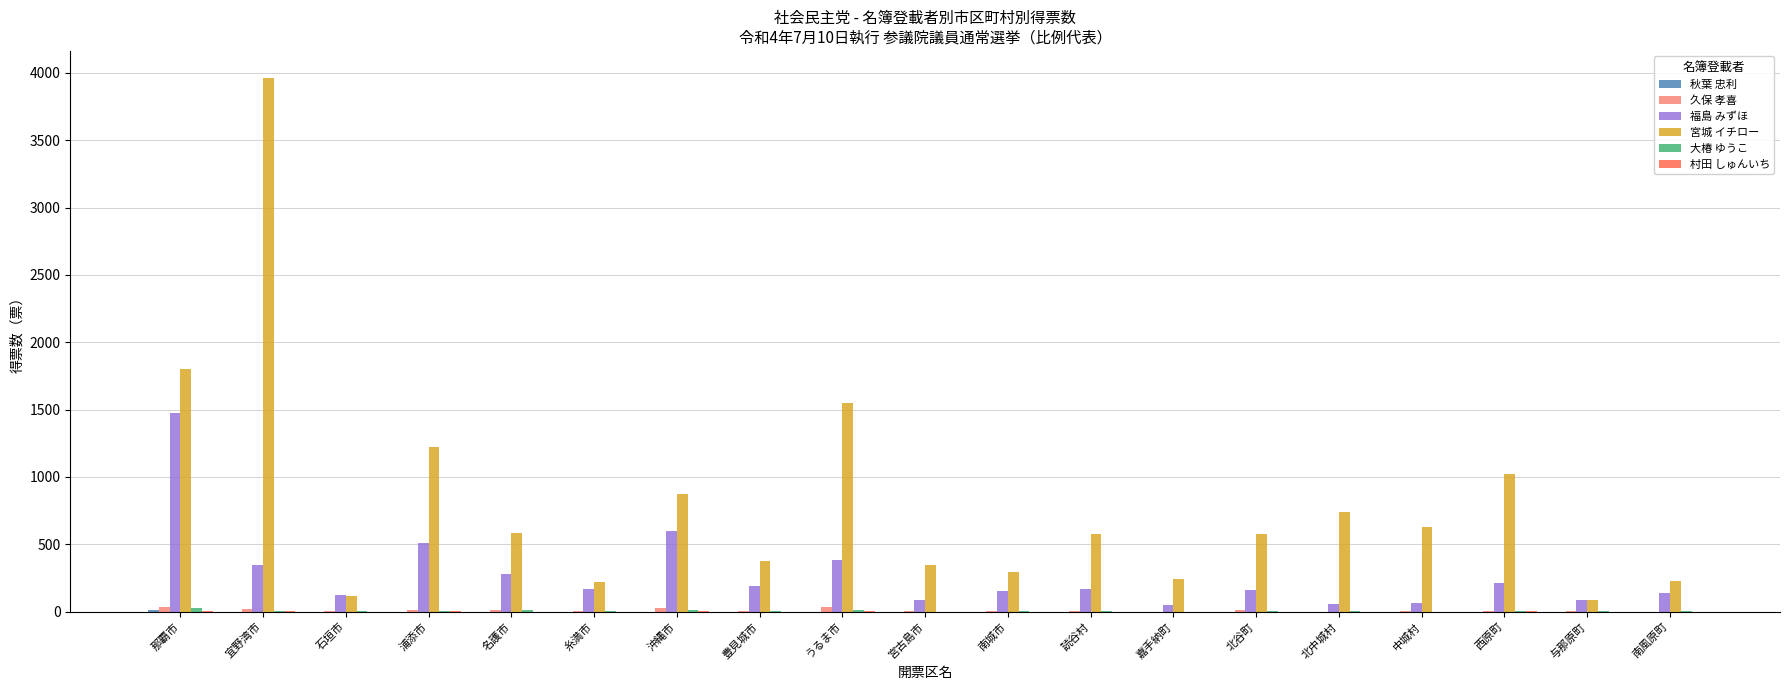

What is the greatest value displayed?

3965.0